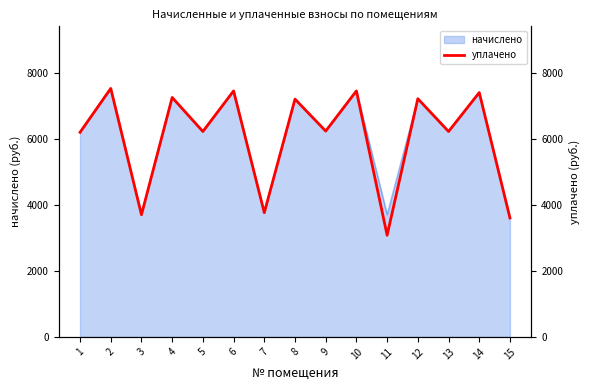

Reading left to right, list all the values displayed in this chart.

6197.6	7526.7	3701.2	7253.3	6222.4	7452.0	3763.3	7203.6	6234.8	7452.0	3078.1	7216.0	6222.5	7402.3	3601.8